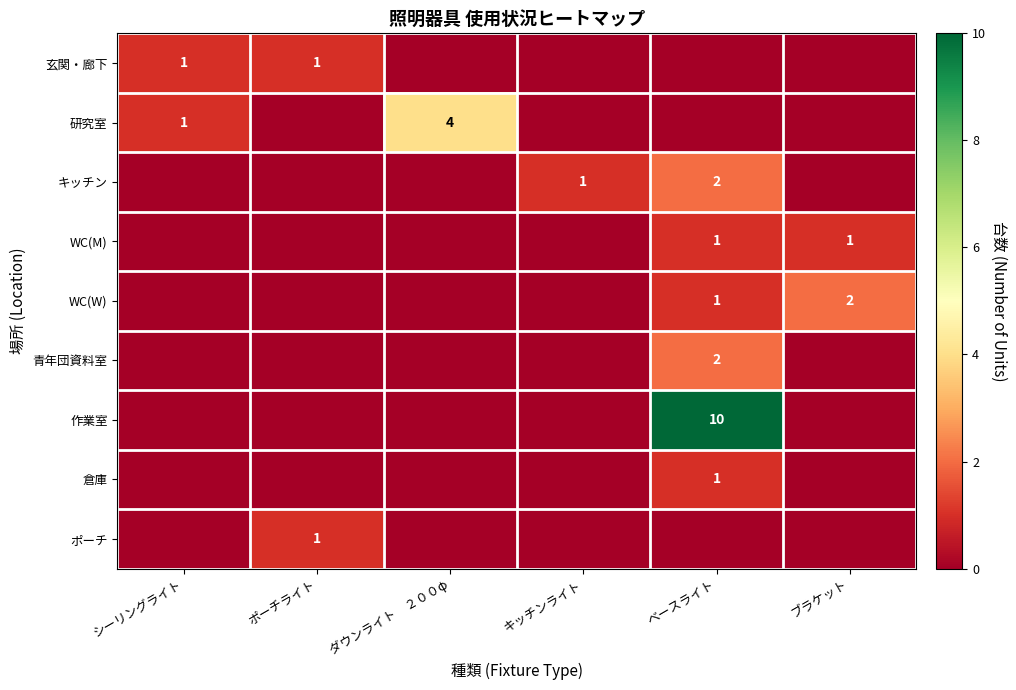

True or false: 青年団資料室 has a value of 2 at ベースライト.

True